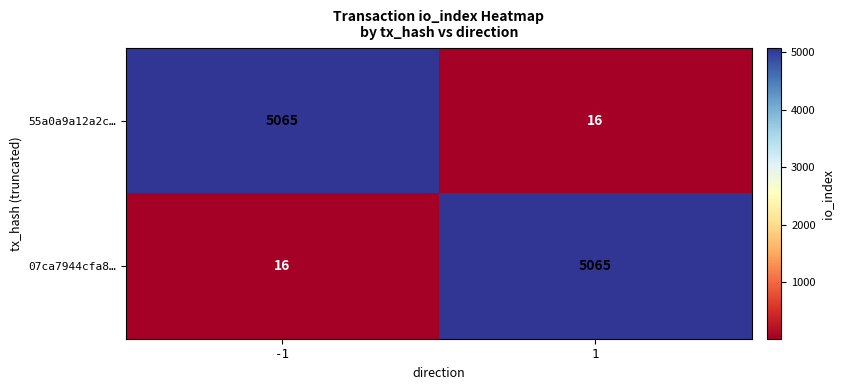

Rank the categories by 07ca7944cfa8… value from highest to lowest.

1, -1